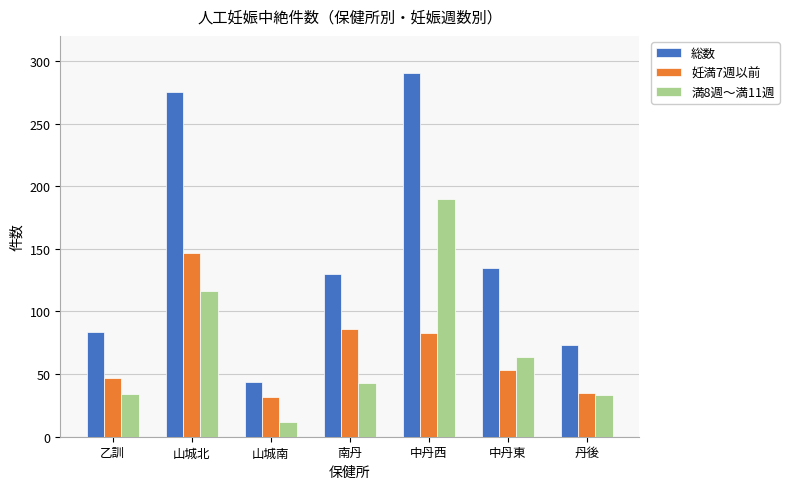

True or false: 妊満7週以前 has a value of 26 at 中丹東.

False